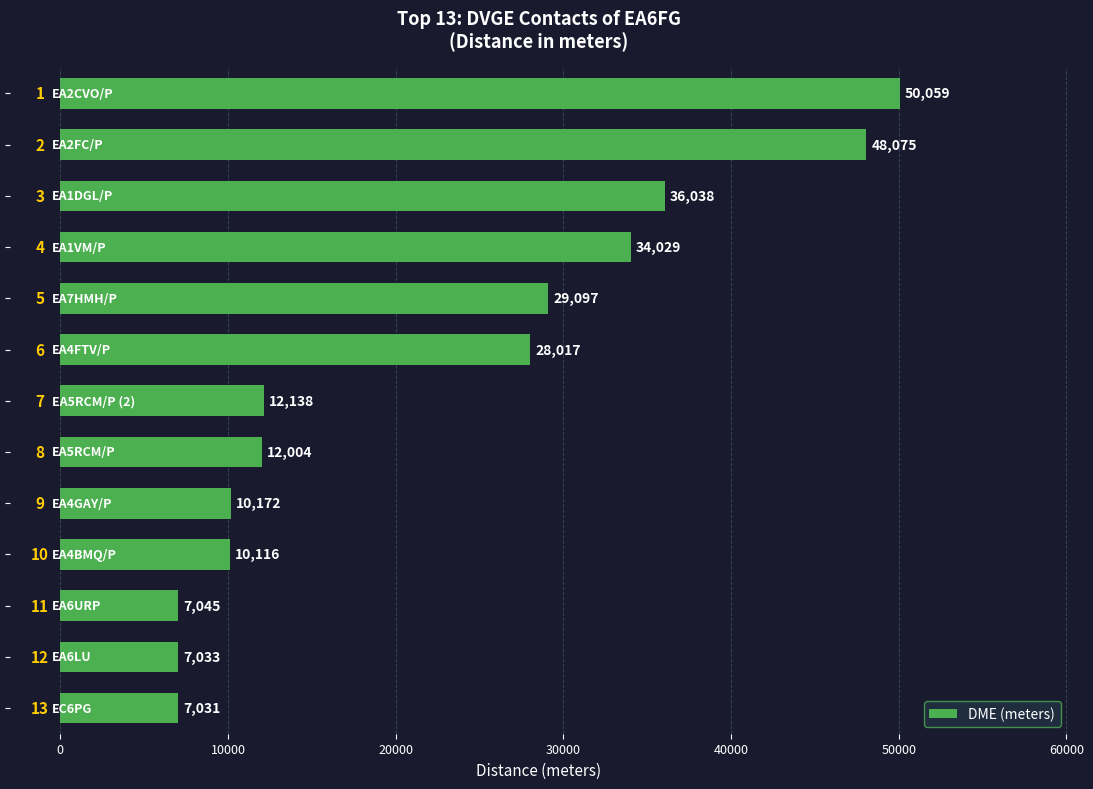

What is the minimum value shown in the chart?

7031